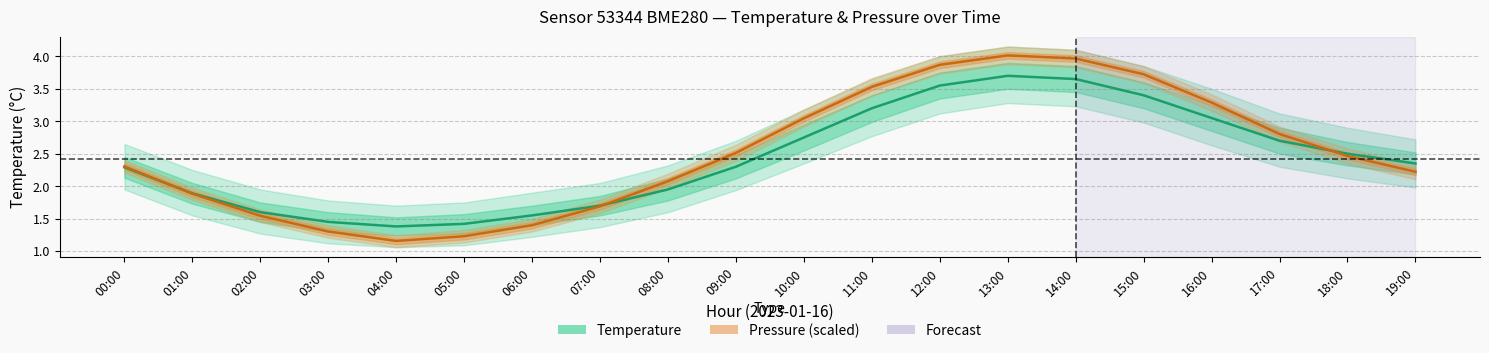

Reading right to left, transcribe all the data shown in this chart.

Temperature (°C): 19:00=2.4	18:00=2.5	17:00=2.7	16:00=3.0	15:00=3.4	14:00=3.6	13:00=3.7	12:00=3.5	11:00=3.2	10:00=2.8	09:00=2.3	08:00=1.9	07:00=1.7	06:00=1.6	05:00=1.4	04:00=1.4	03:00=1.4	02:00=1.6	01:00=1.9	00:00=2.3
Pressure (scaled): 19:00=2.2	18:00=2.5	17:00=2.8	16:00=3.3	15:00=3.7	14:00=4.0	13:00=4.0	12:00=3.9	11:00=3.5	10:00=3.0	09:00=2.5	08:00=2.1	07:00=1.7	06:00=1.4	05:00=1.2	04:00=1.2	03:00=1.3	02:00=1.5	01:00=1.9	00:00=2.3